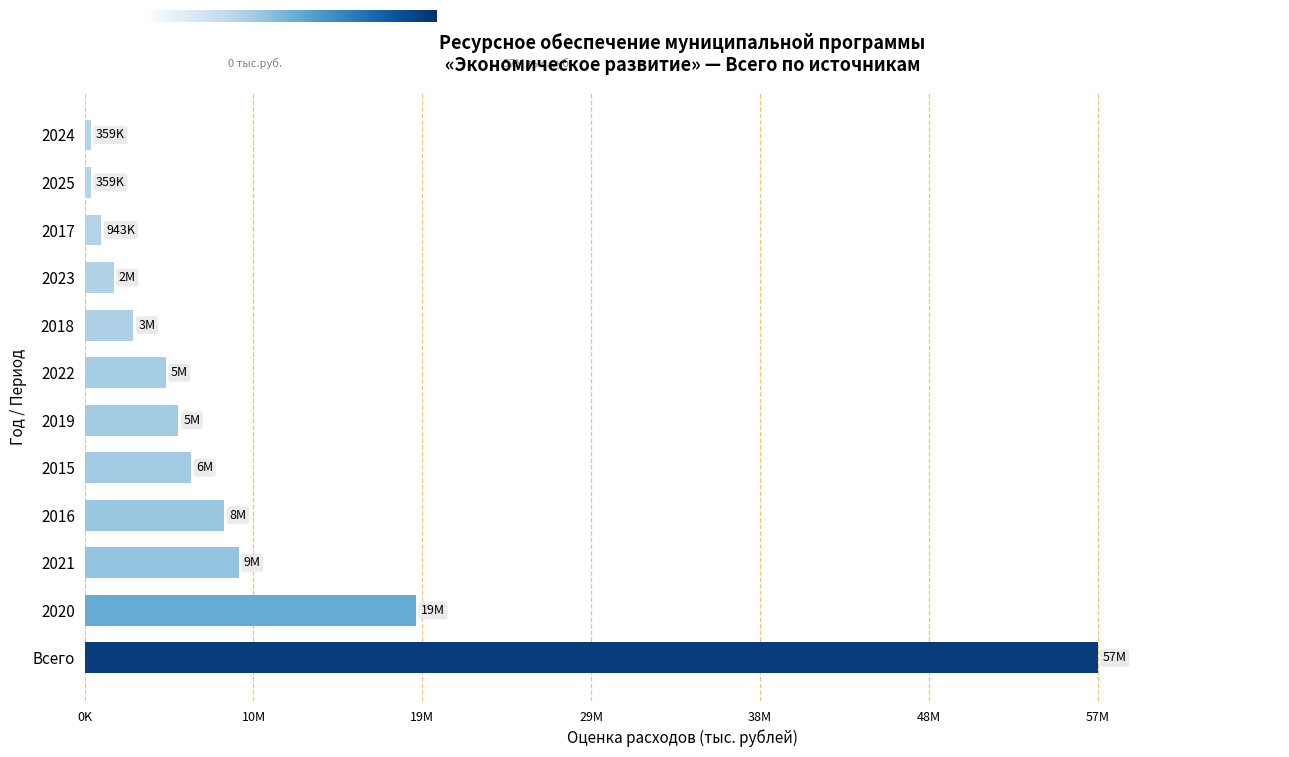

Between Всего and 2023, which is larger?

Всего